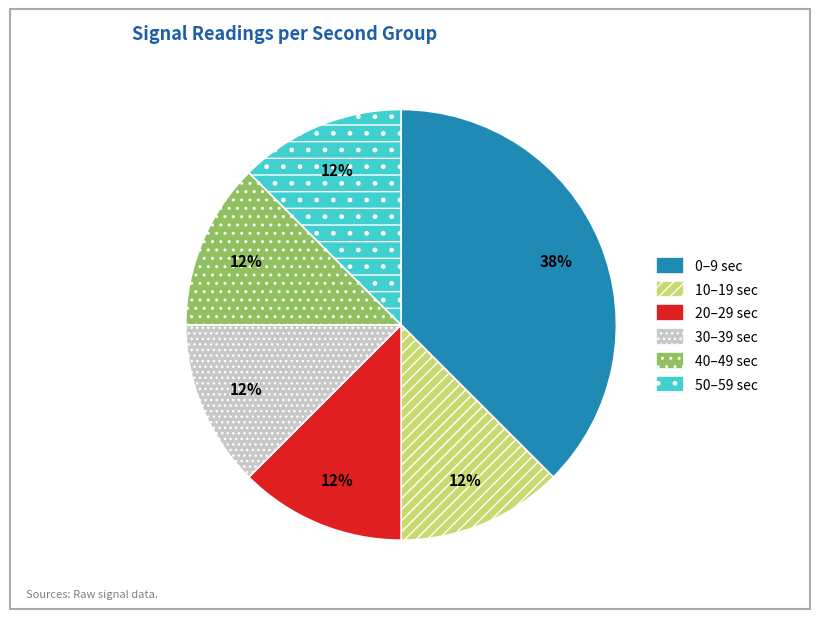

Count the number of slices in the pie.

6